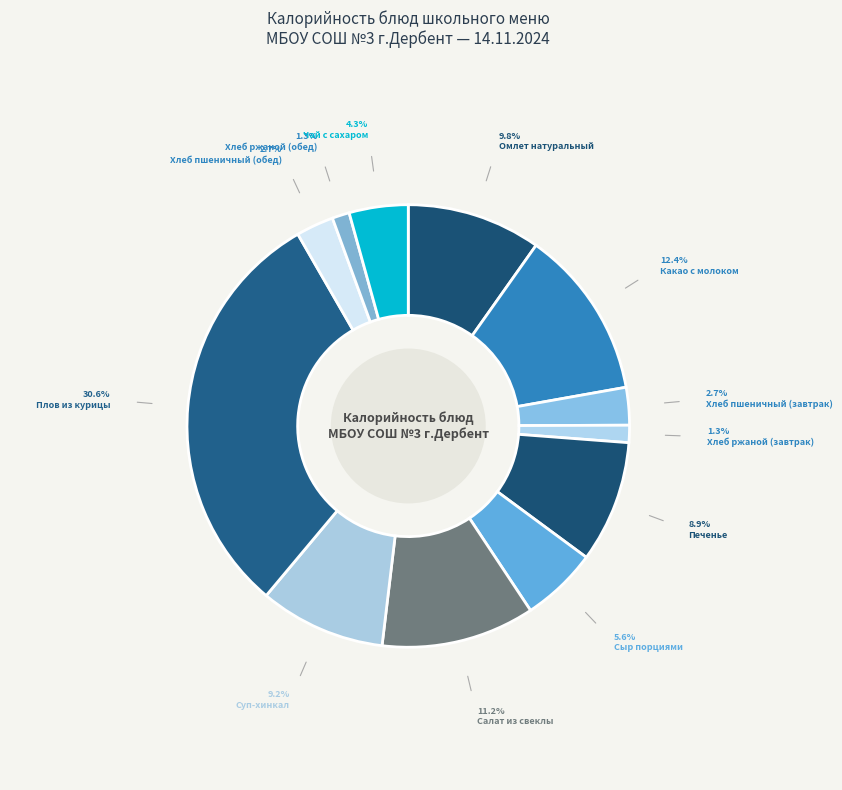

Which category has the biggest portion of the pie?

Плов из курицы